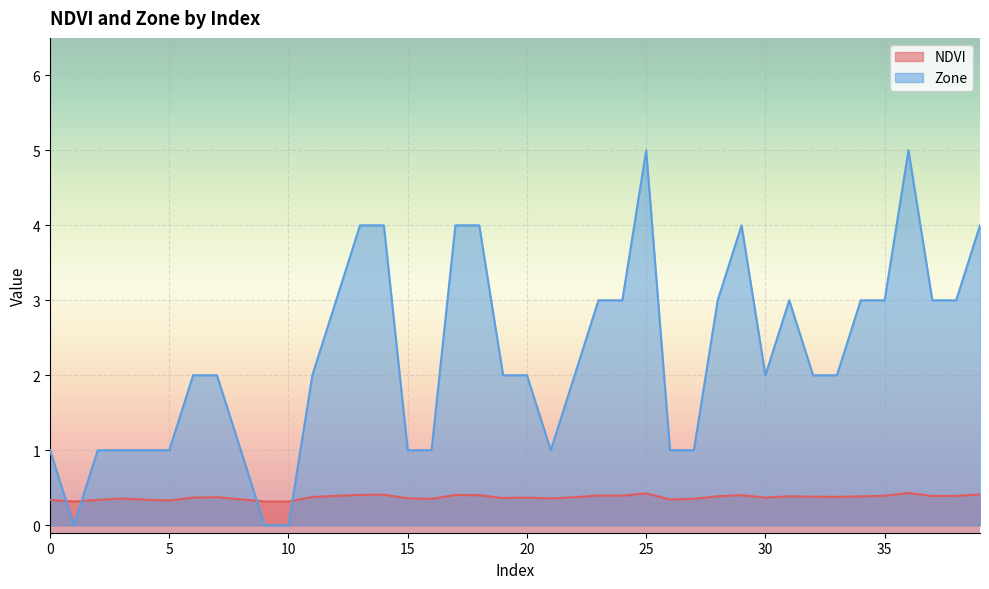

What is the average value of the NDVI series?

0.4